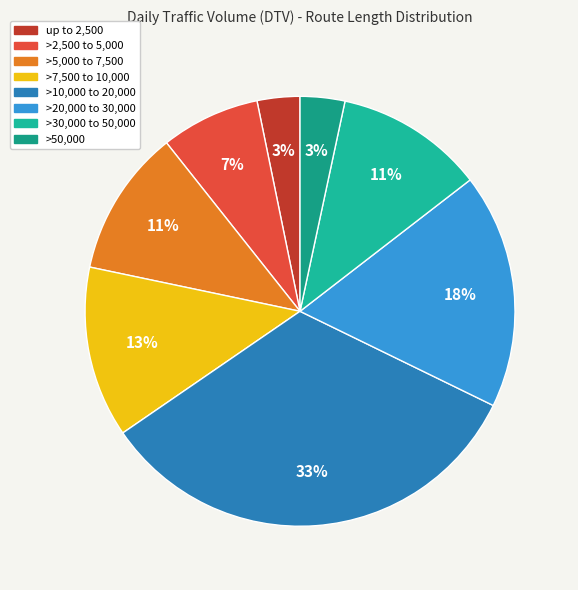

Does any single category account for the majority?

No